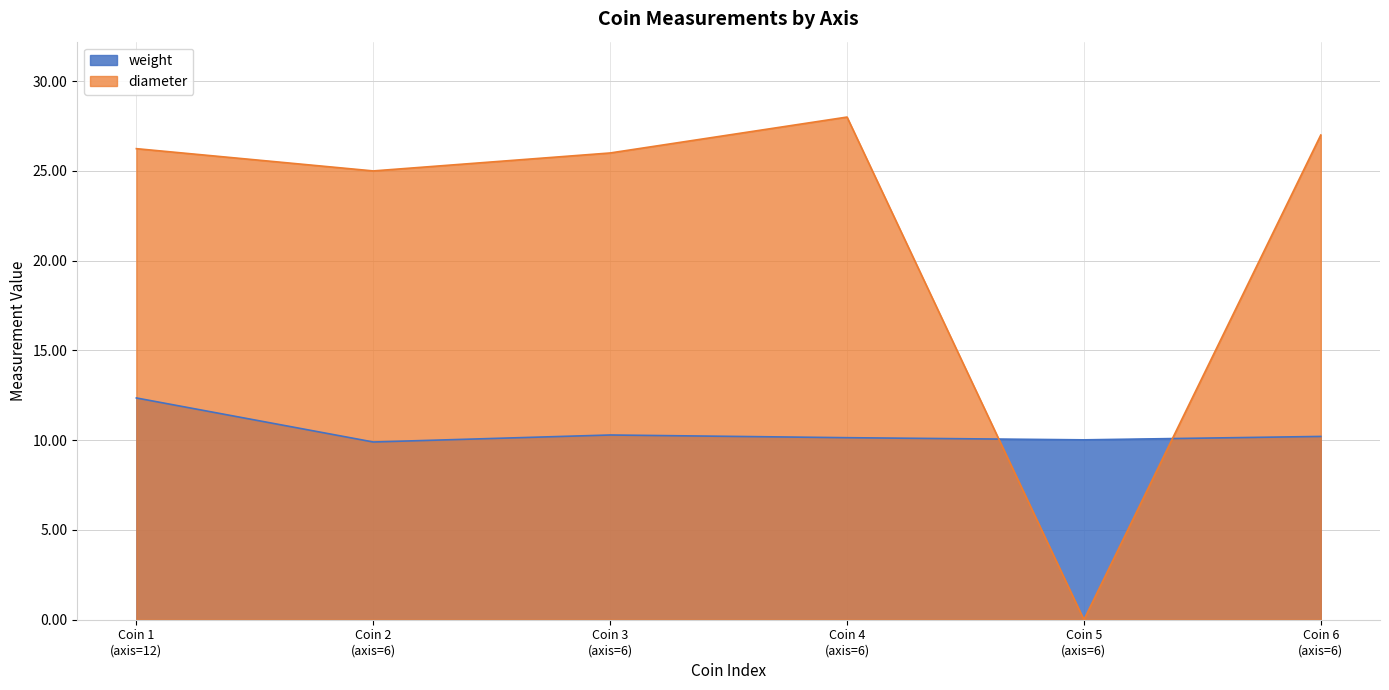

What is the maximum value shown in the chart?

28.0